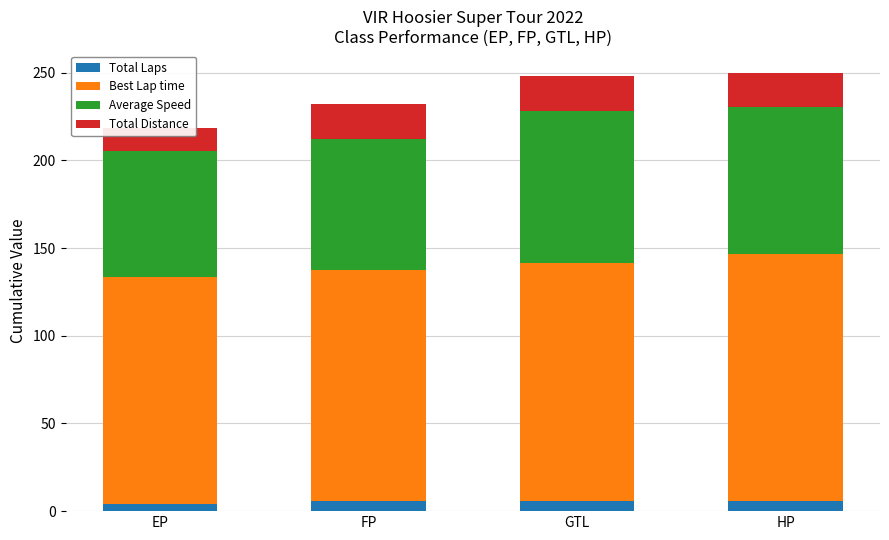

Which category has the lowest value across all series?

EP